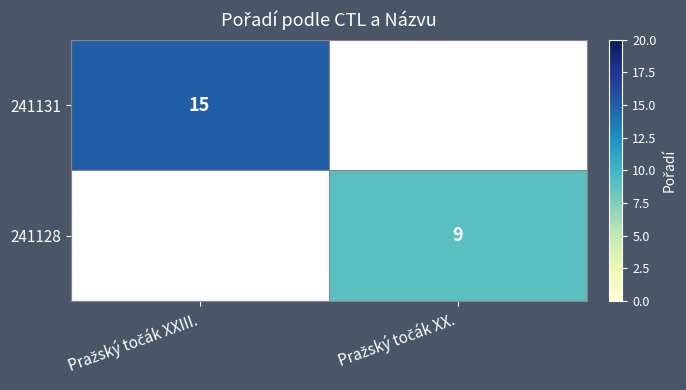

True or false: 241128 has a value of 3.0 at Pražský točák XX..

False